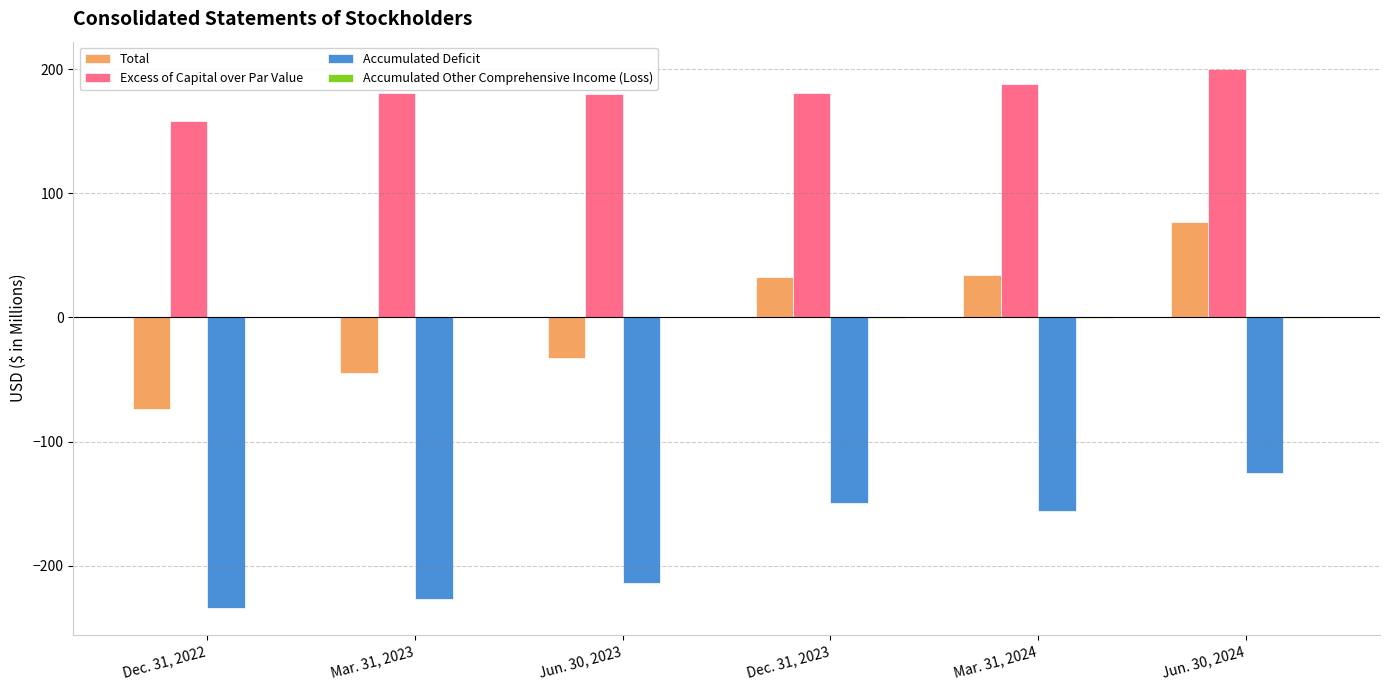

At which category is the sum across all series the highest?

Jun. 30, 2024